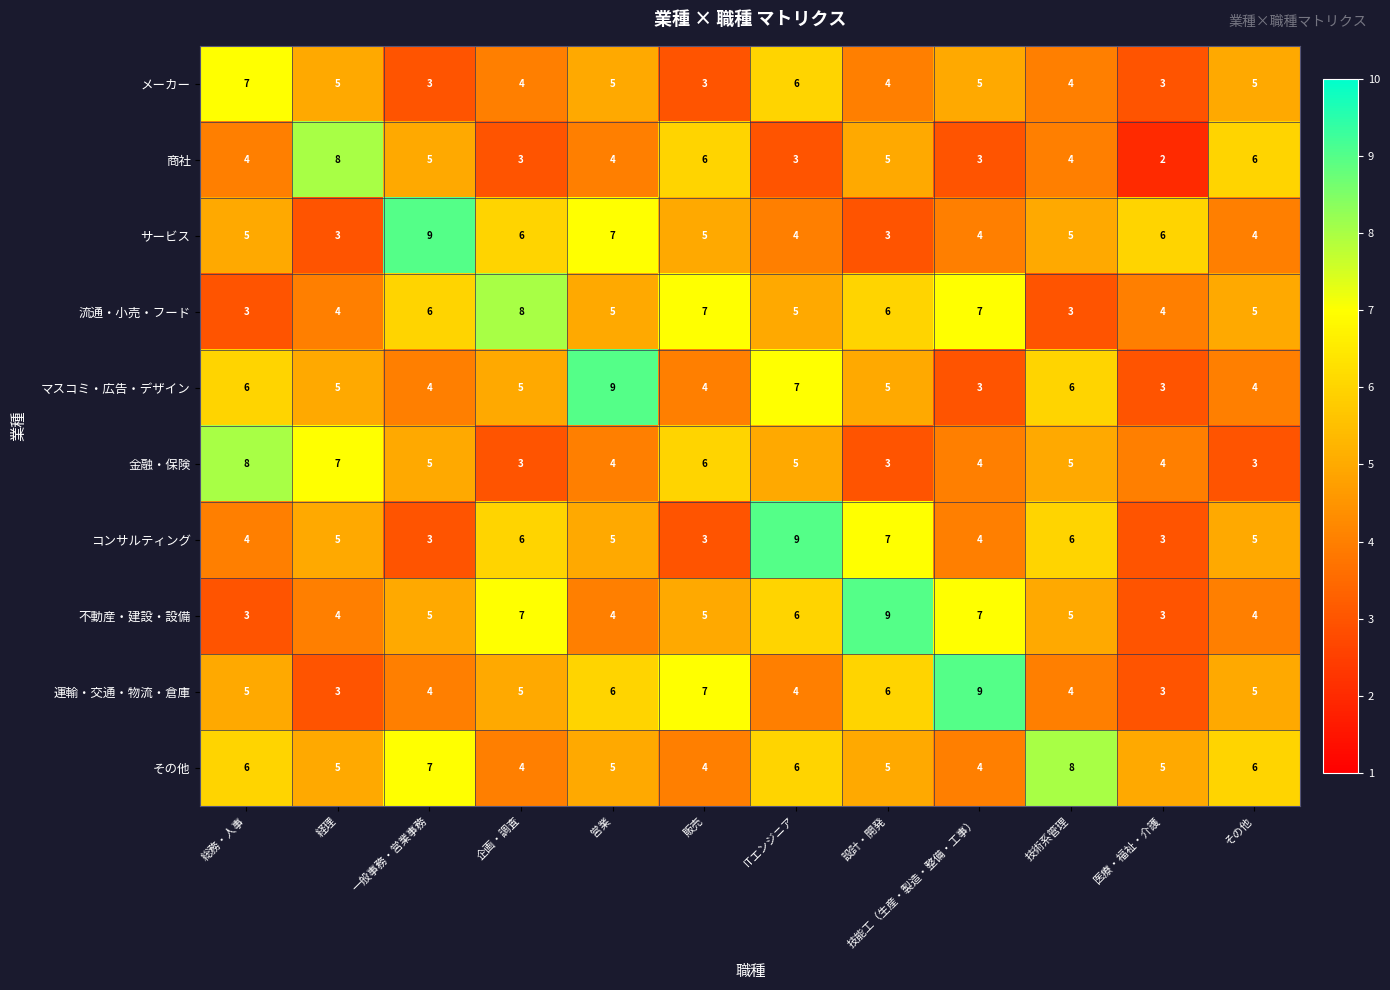

Which series has the largest total across all categories?

その他